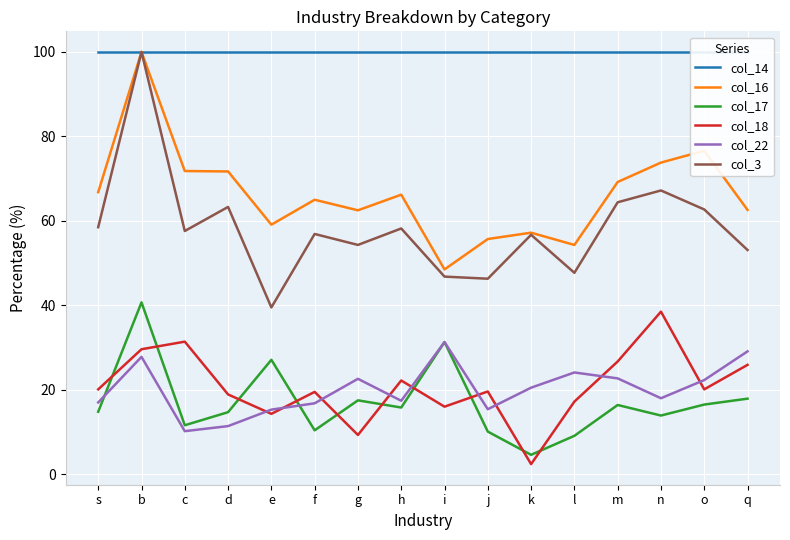

Which series has the widest spread of values?

col_3